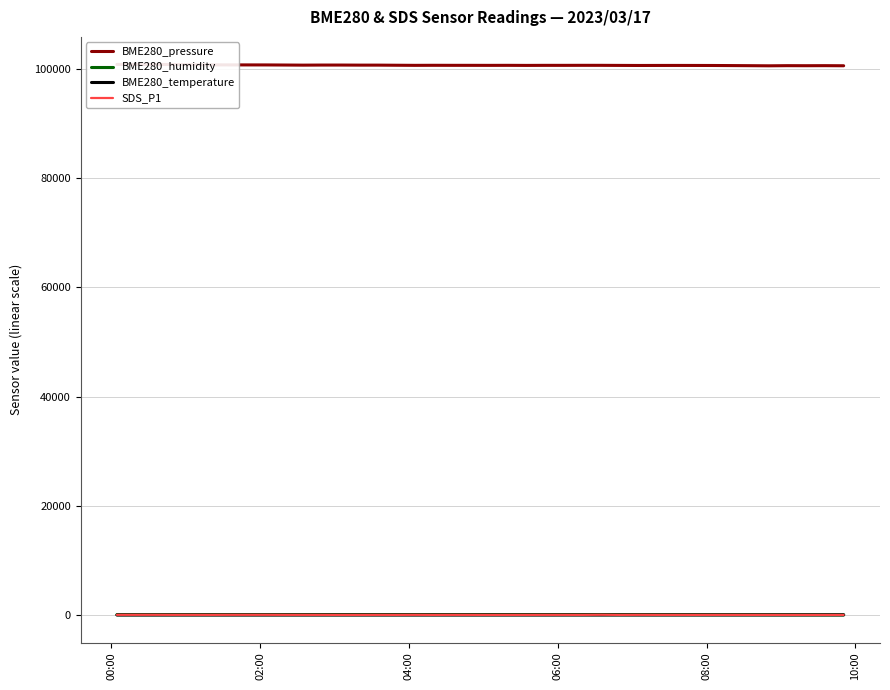

At which label does SDS_P1 first exceed 21?

00:00